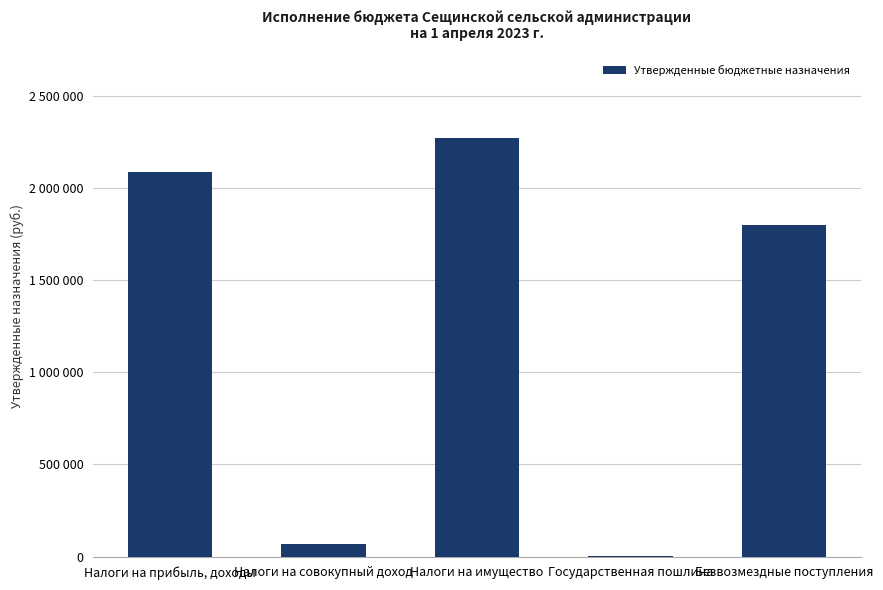

What is the sum of all values?

6233455.8